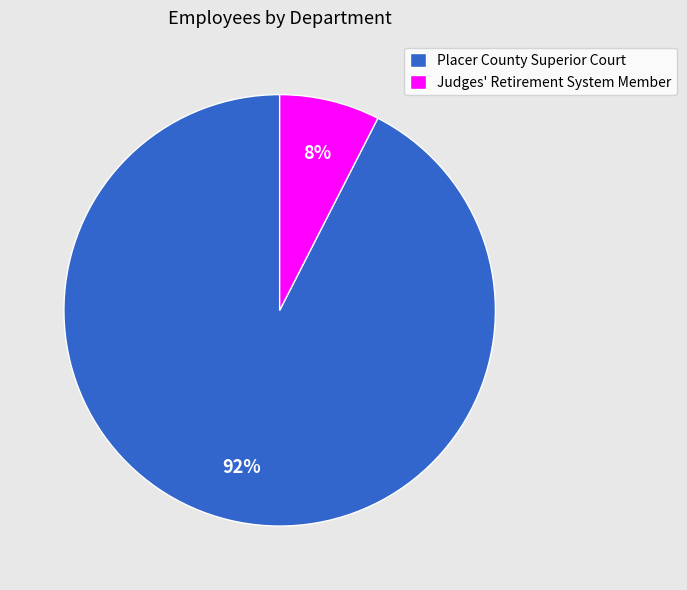

Which slice is the largest?

Placer County Superior Court